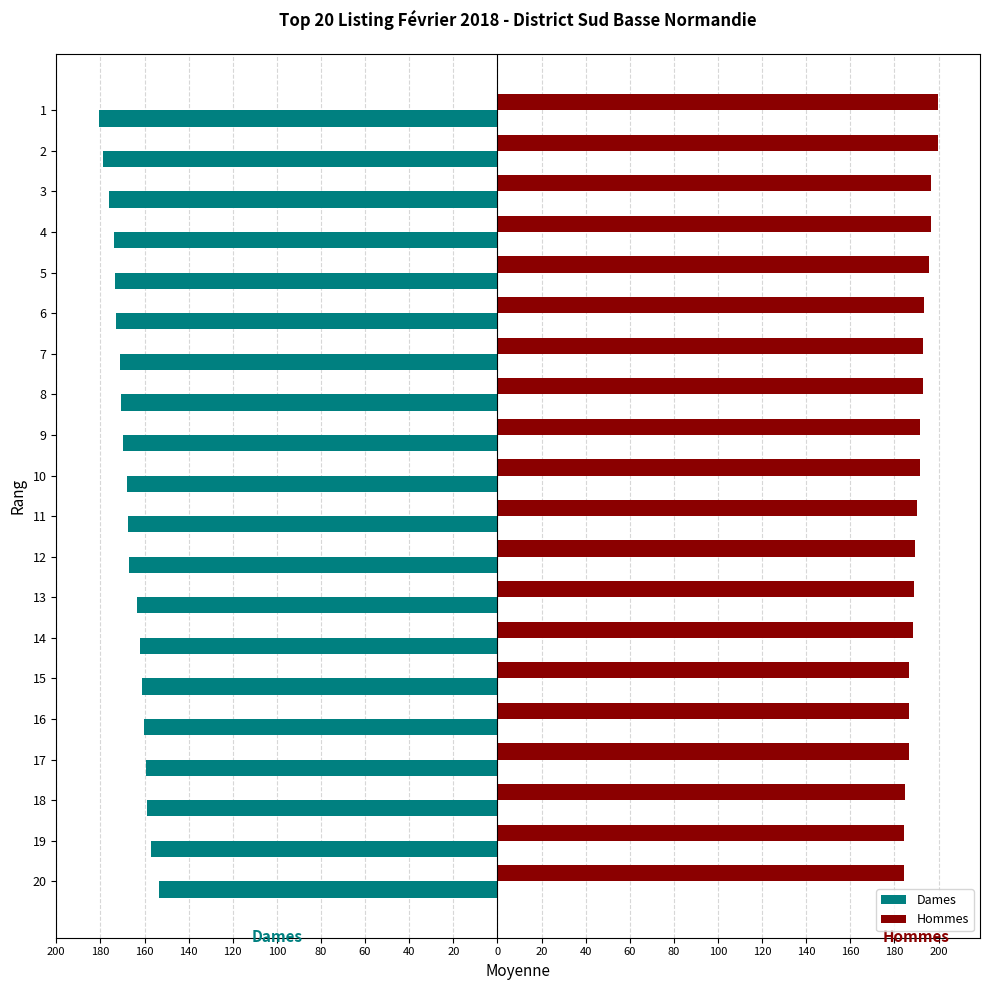

List the series in order of their overall mean, highest first.

Hommes, Dames